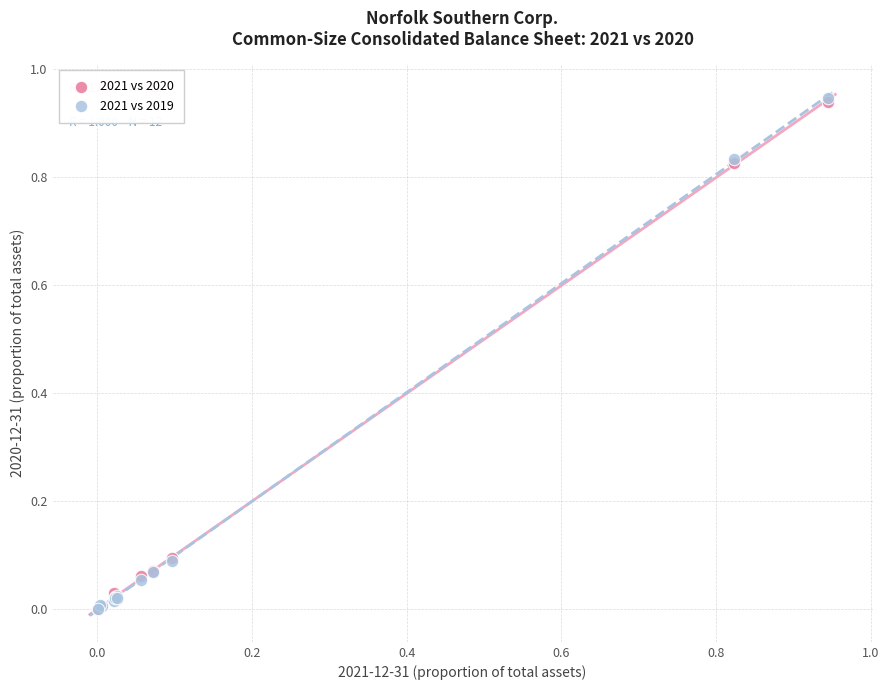

What are all the series names shown in the legend?

2021 vs 2020, 2021 vs 2019